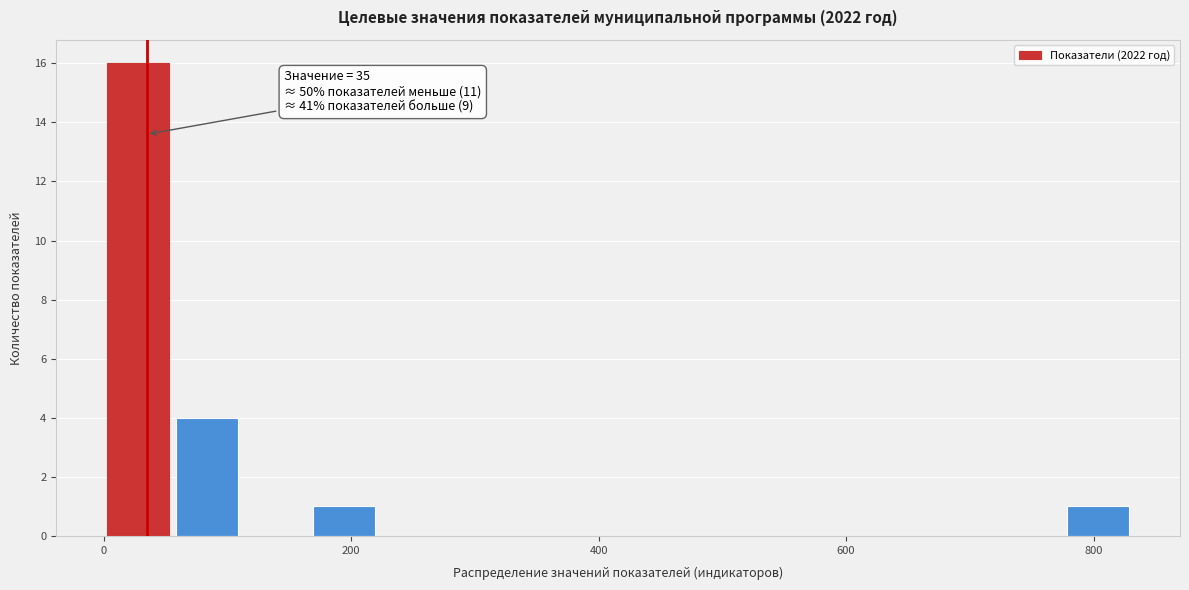

Around what value on the x-axis is the tallest bar? Give the approximate position of its centre, as read against the axis.

20